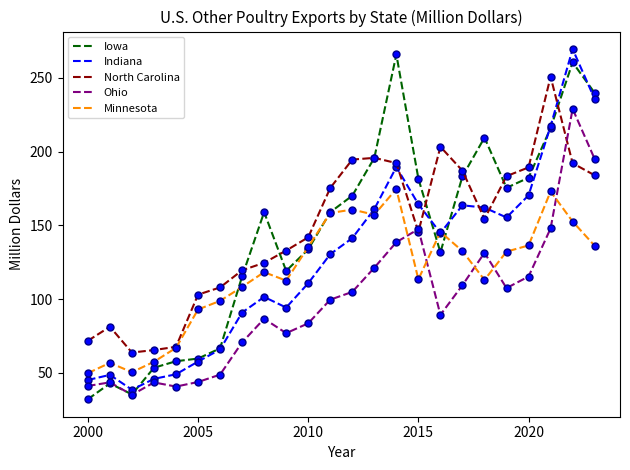

What is the highest value of the Iowa series?

265.9